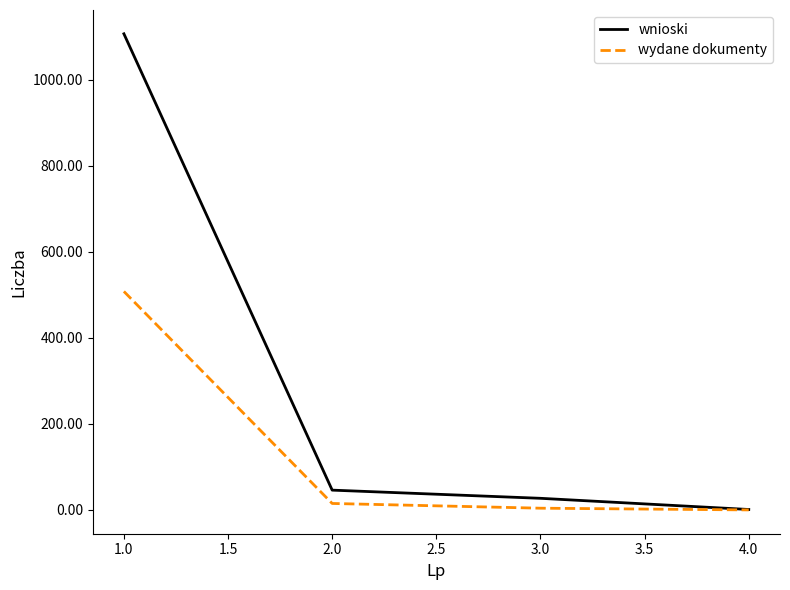

True or false: wydane dokumenty has more than 2 interior local peaks.

False